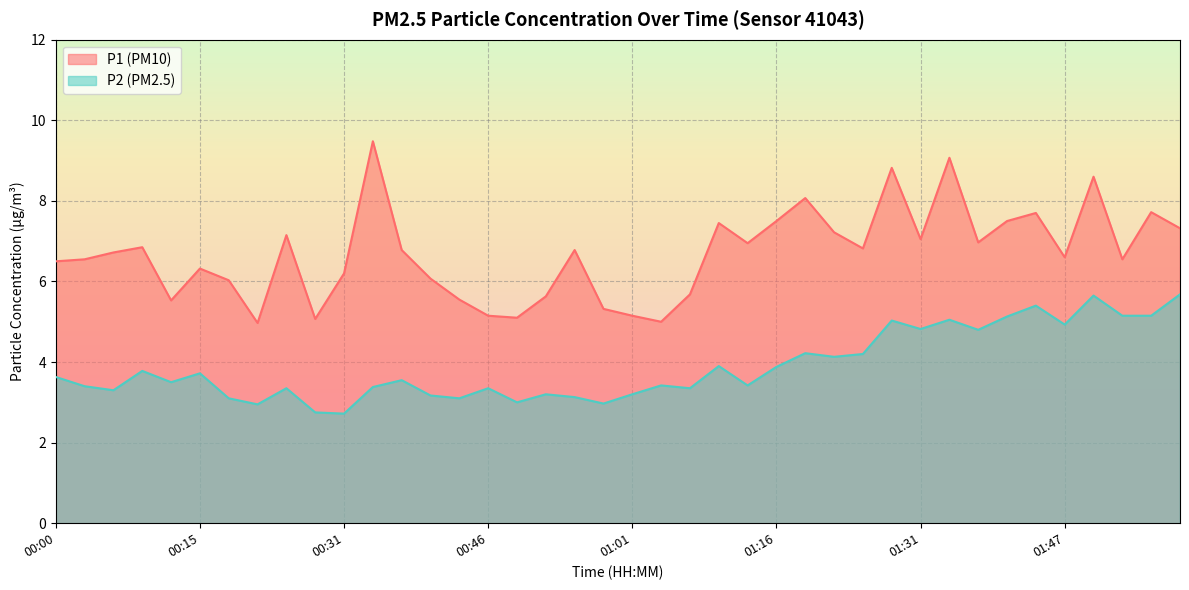

What is the average value of the P2 series?

3.9